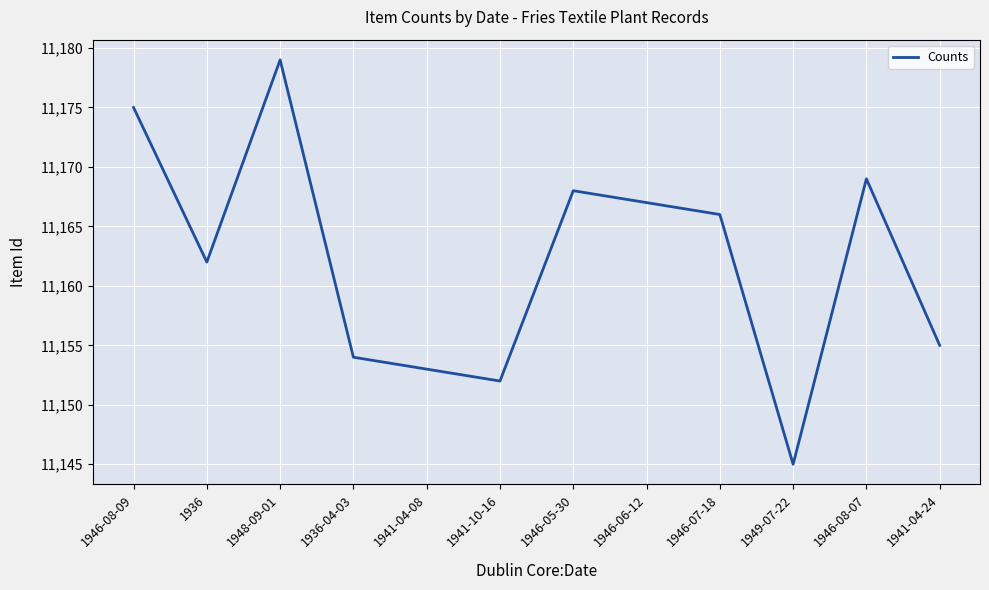

What is the approximate value at 1941-04-24, to the nearest 10?

11160